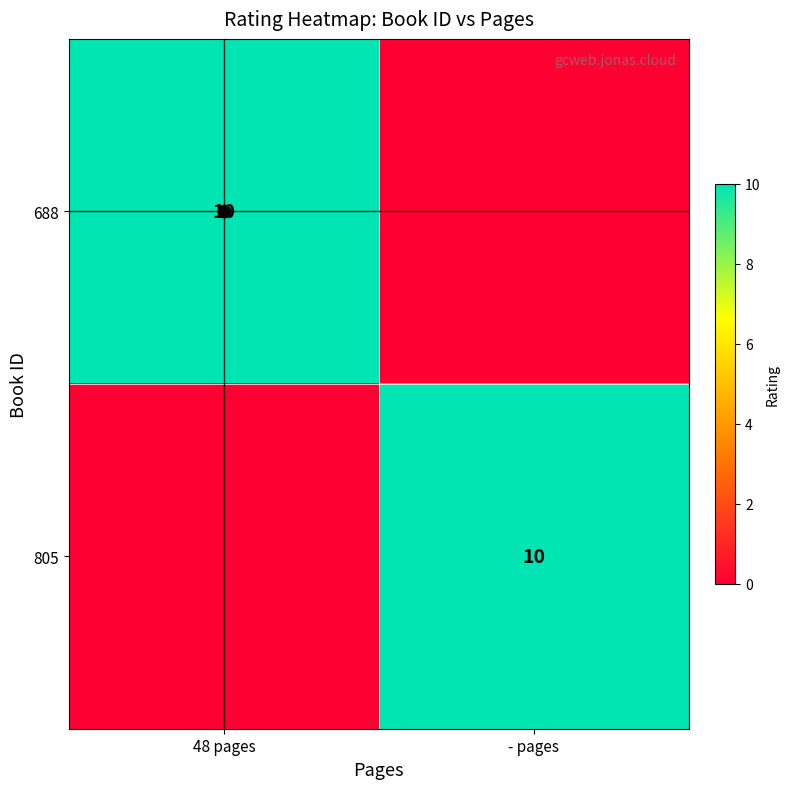

Is it true that 688 equals 10 at 48 pages?

True